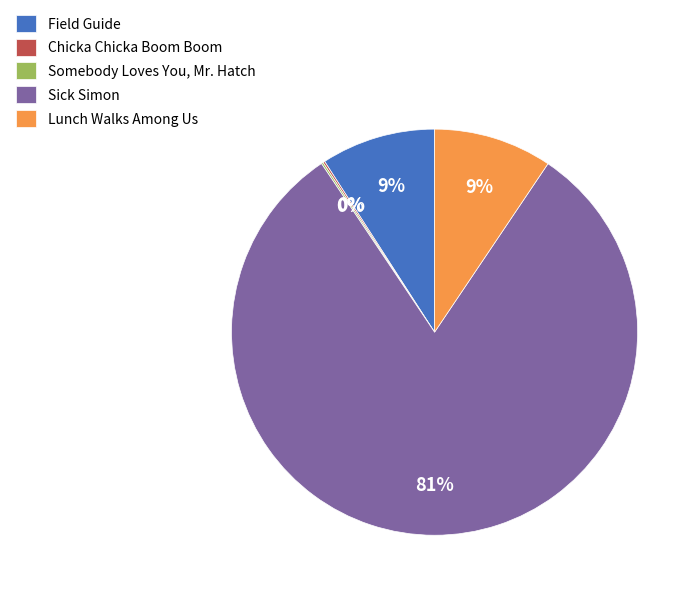

The Lunch Walks Among Us slice represents 2% of the pie. True or false?

False